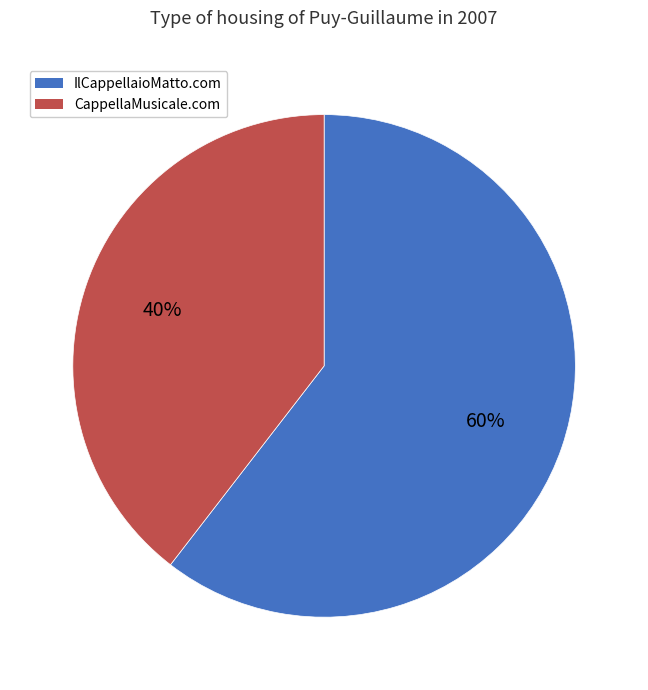

To the nearest percent, what portion does CappellaMusicale.com represent?

40%